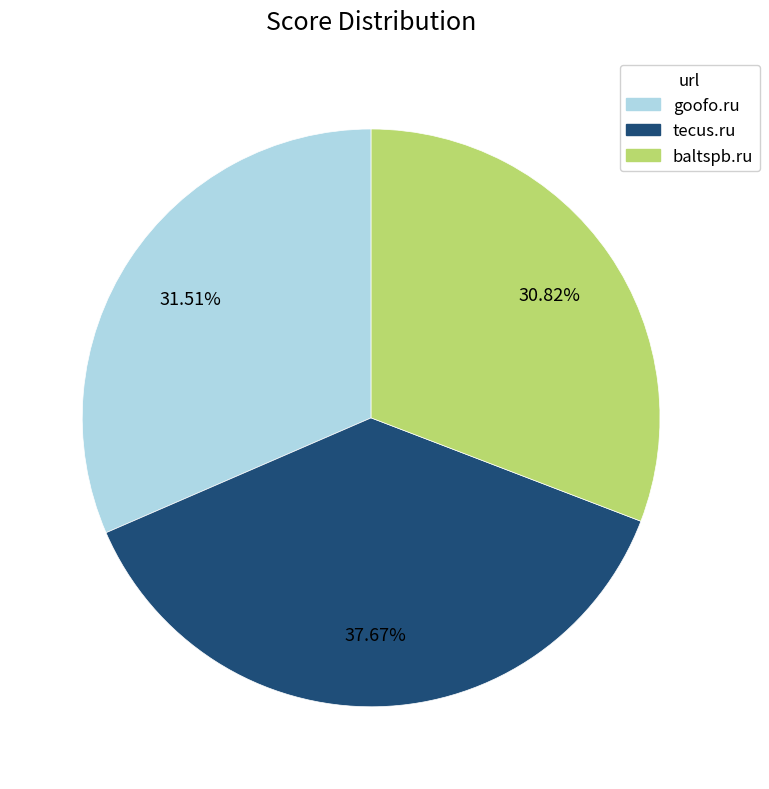

To the nearest percent, what is the combined percentage of baltspb.ru and tecus.ru?

68%